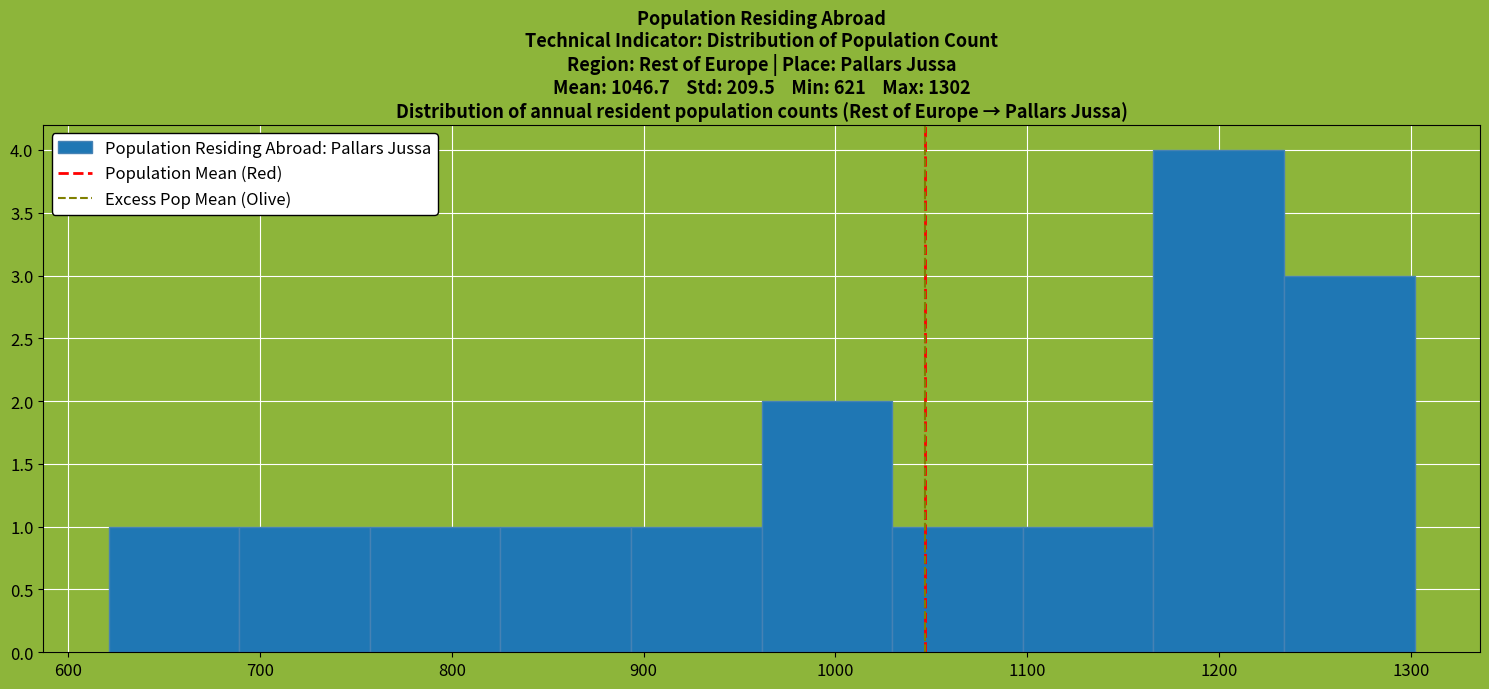

What is the height of the bar covering 1170 to 1230 on the x-axis? Neither the bar edges nor the heights are printed on the chart, so give them approximately, as read against the axes.

4